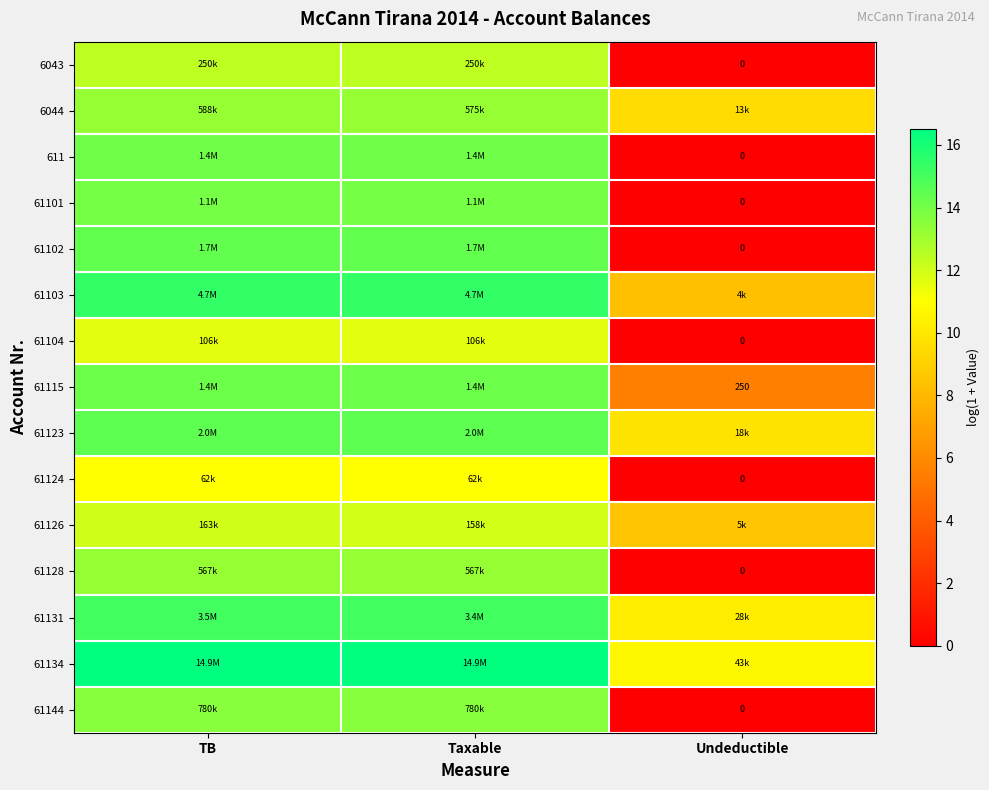

At Taxable, list the series in order from smallest to largest.

61124, 61104, 61126, 6043, 61128, 6044, 61144, 61101, 611, 61115, 61102, 61123, 61131, 61103, 61134